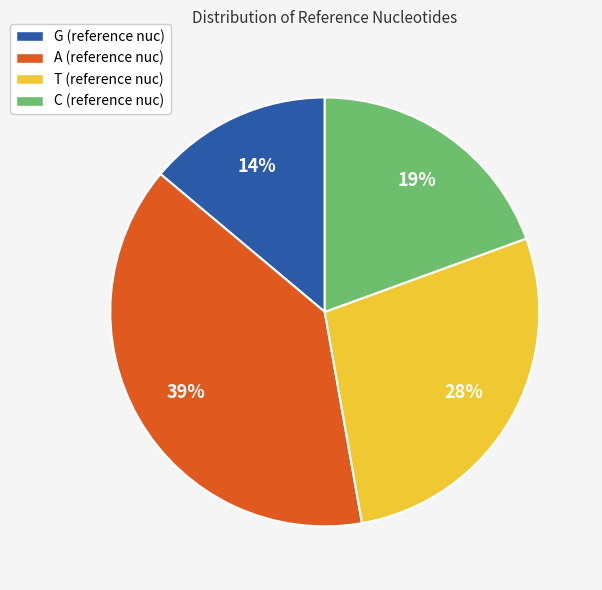

Does A account for over 50% of the chart?

No